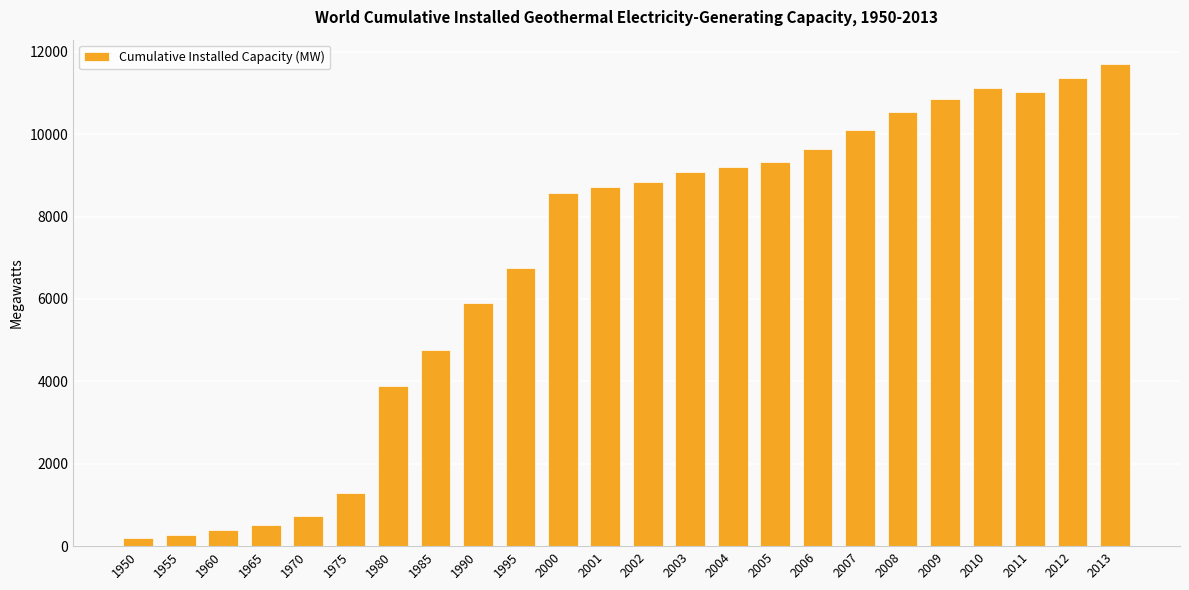

What is the approximate value at 2013?

11709.0